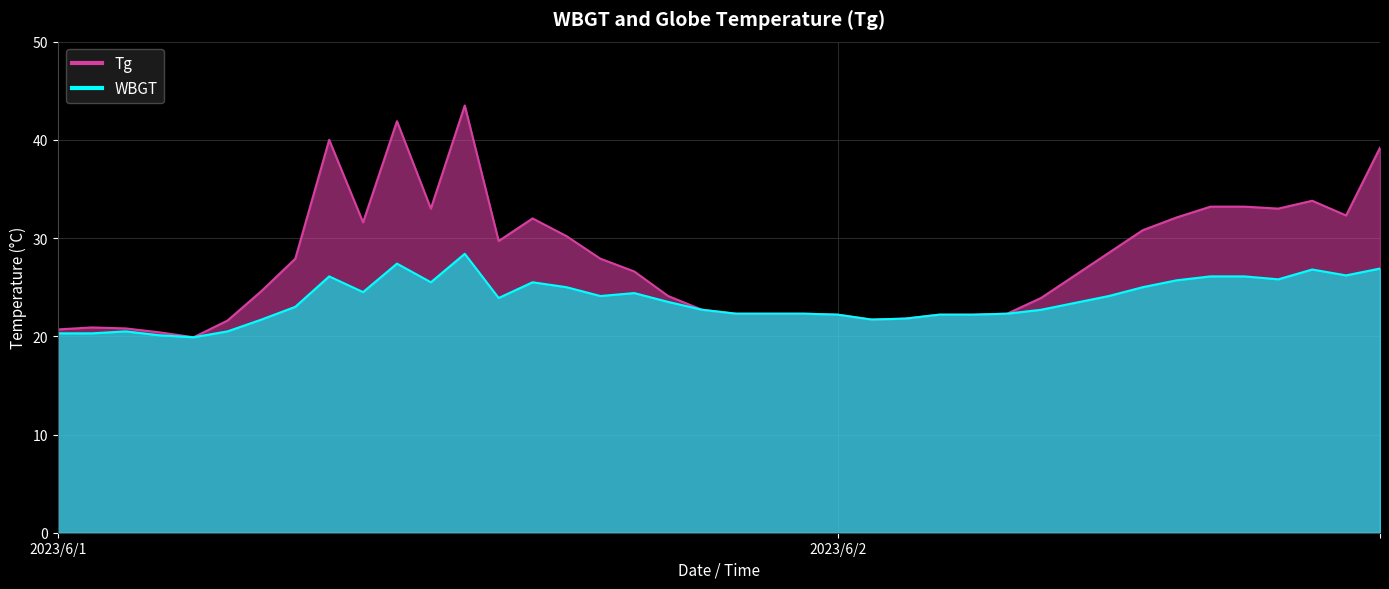

What is the label of the 6th point from the right?

2023/6/2 11:00